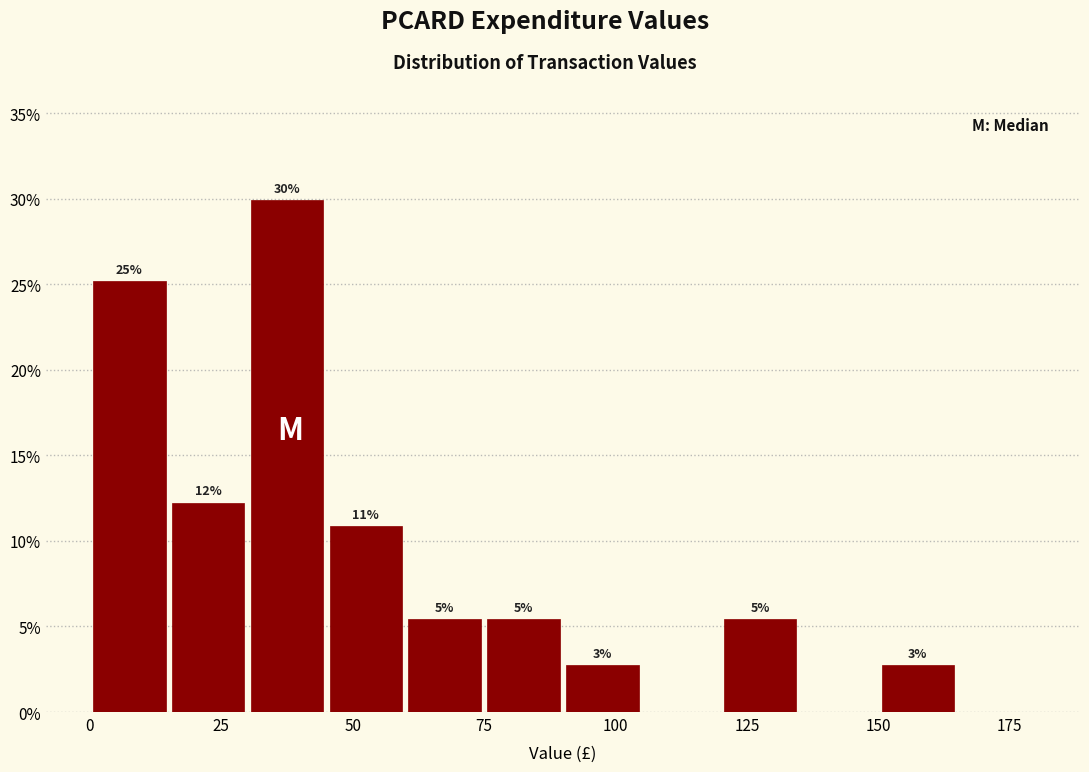

Around what value on the x-axis is the tallest bar? Give the approximate position of its centre, as read against the axis.

40